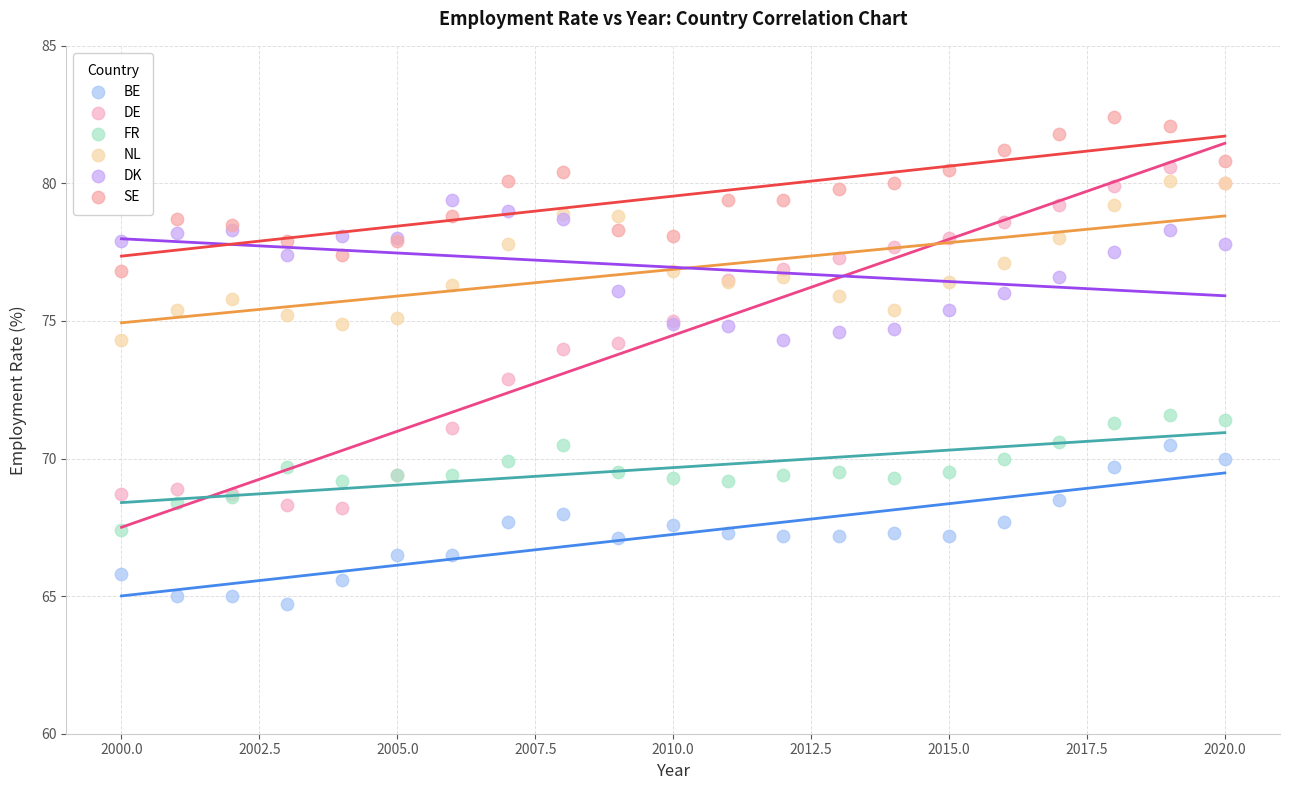

What is the X range (max minus min) for the scatter plot?

20.0